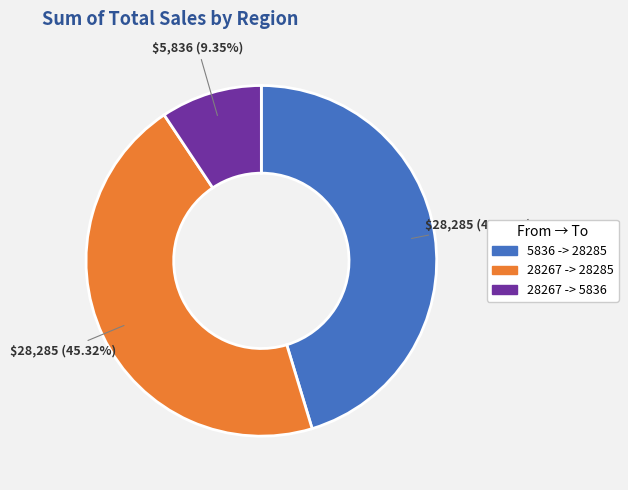

Is the sum of 5836 -> 28285 and 28267 -> 28285 greater than half?

Yes